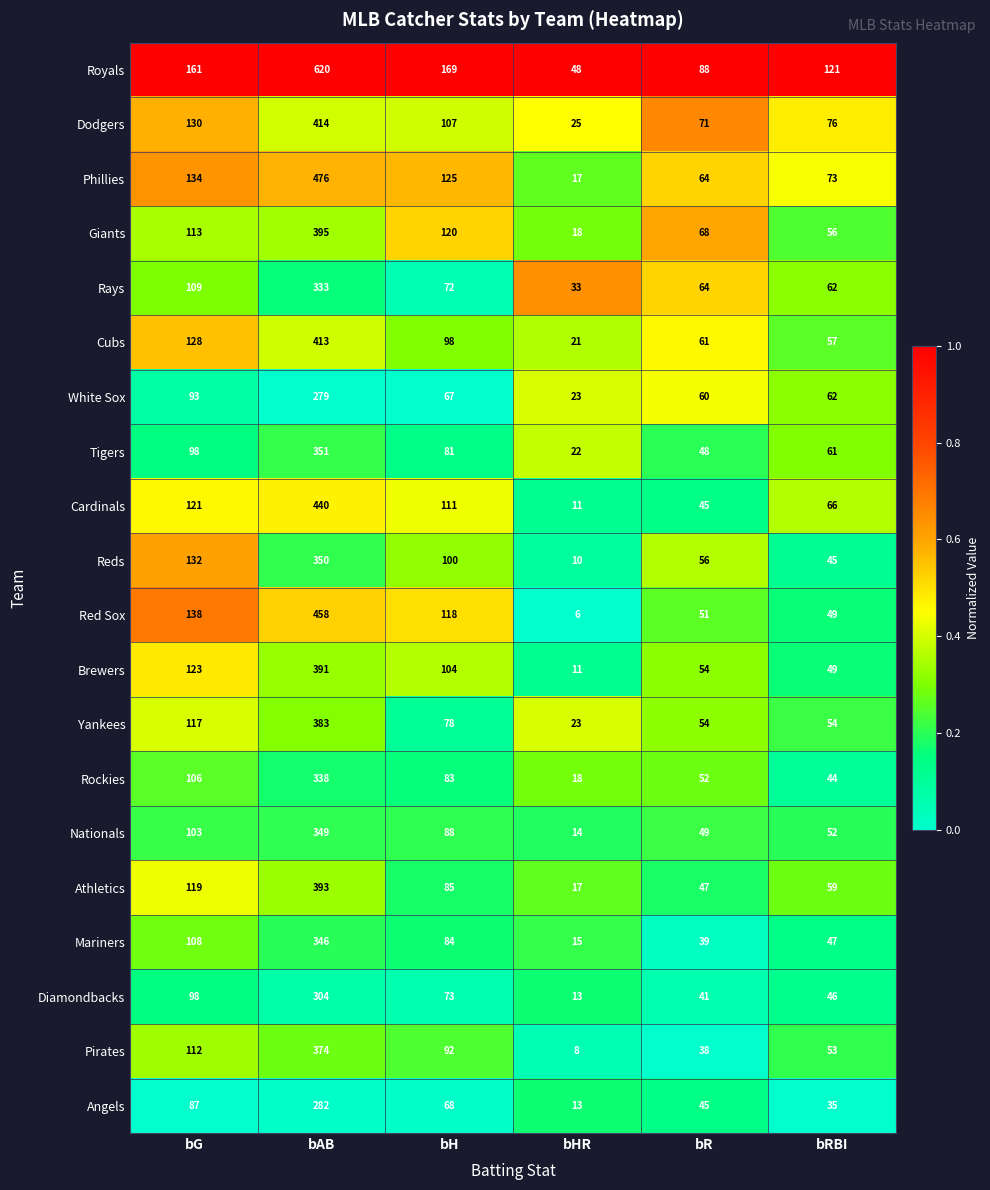

How many data points does each series have?

6